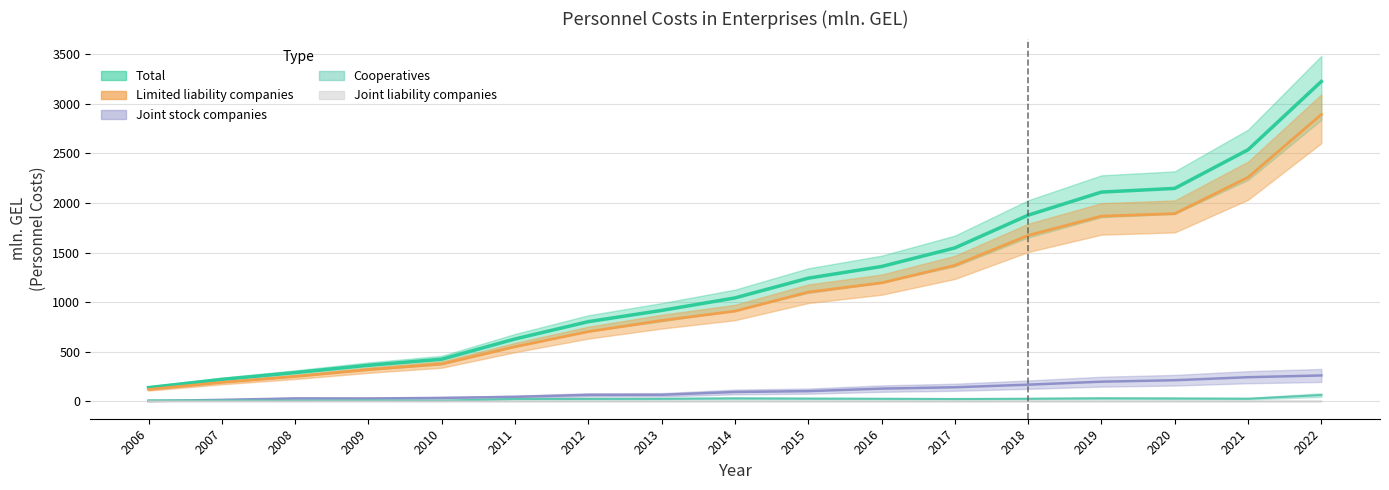

Where is the first local maximum for Joint liability companies?

2012